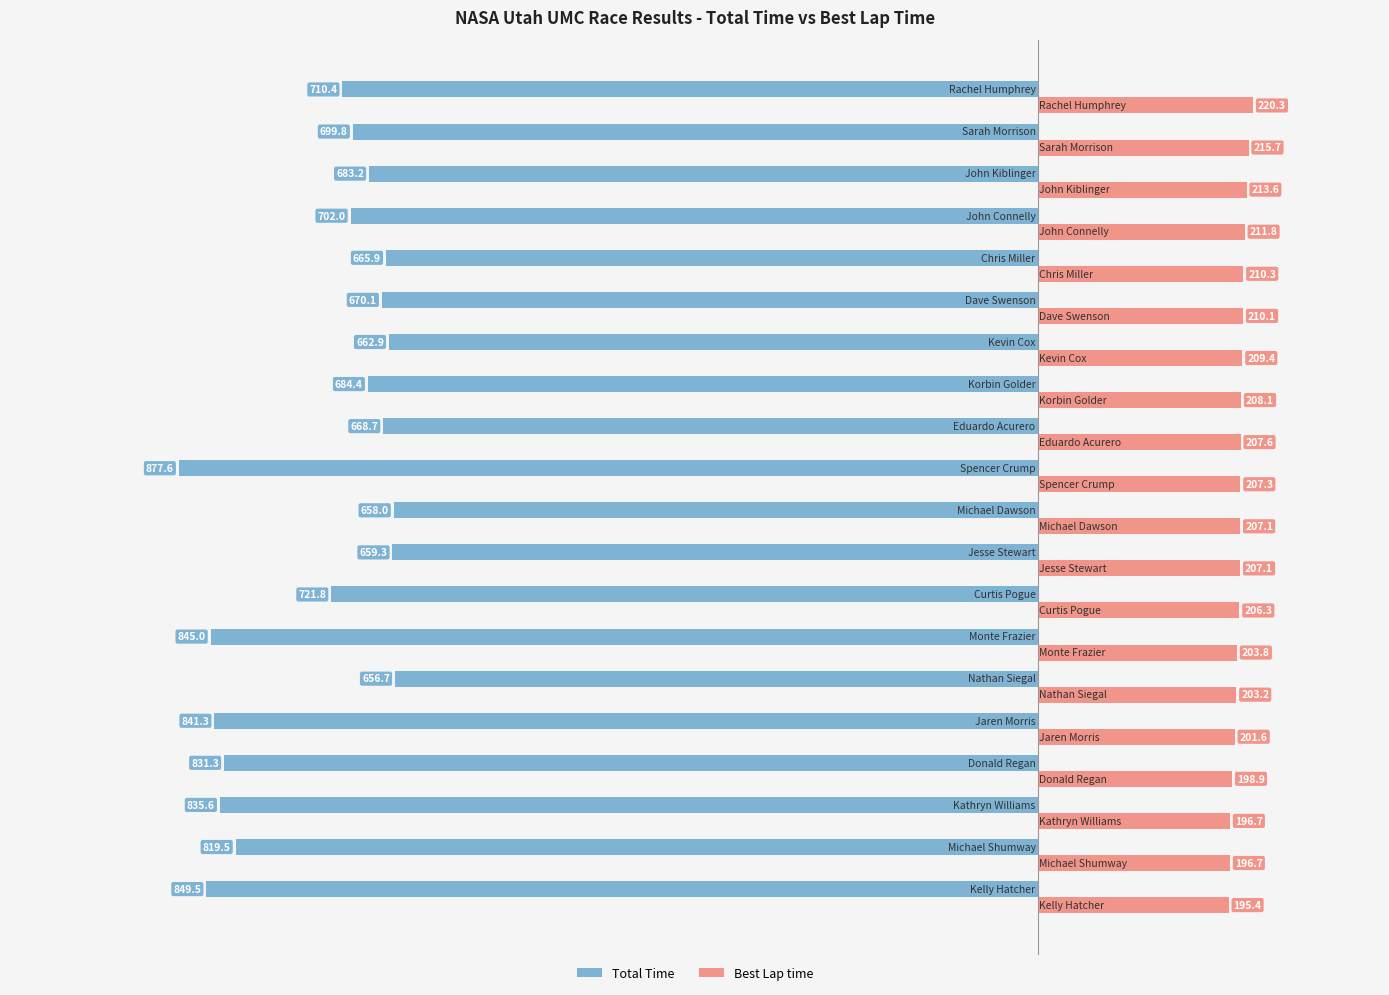

What is the greatest value displayed?

220.3